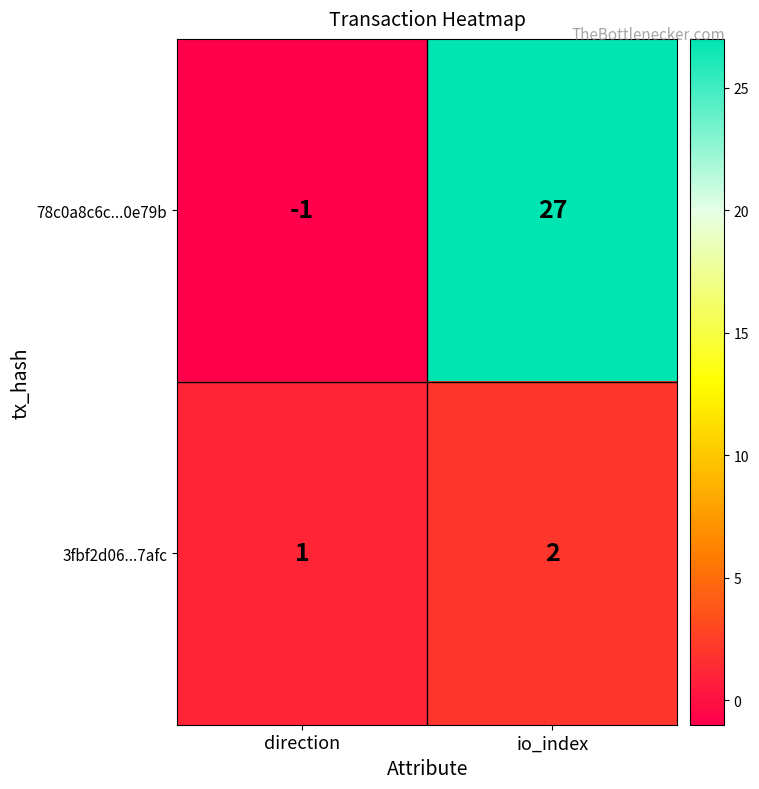

Rank the series by their average value, from highest to lowest.

78c0a8c6c...0e79b, 3fbf2d06...7afc